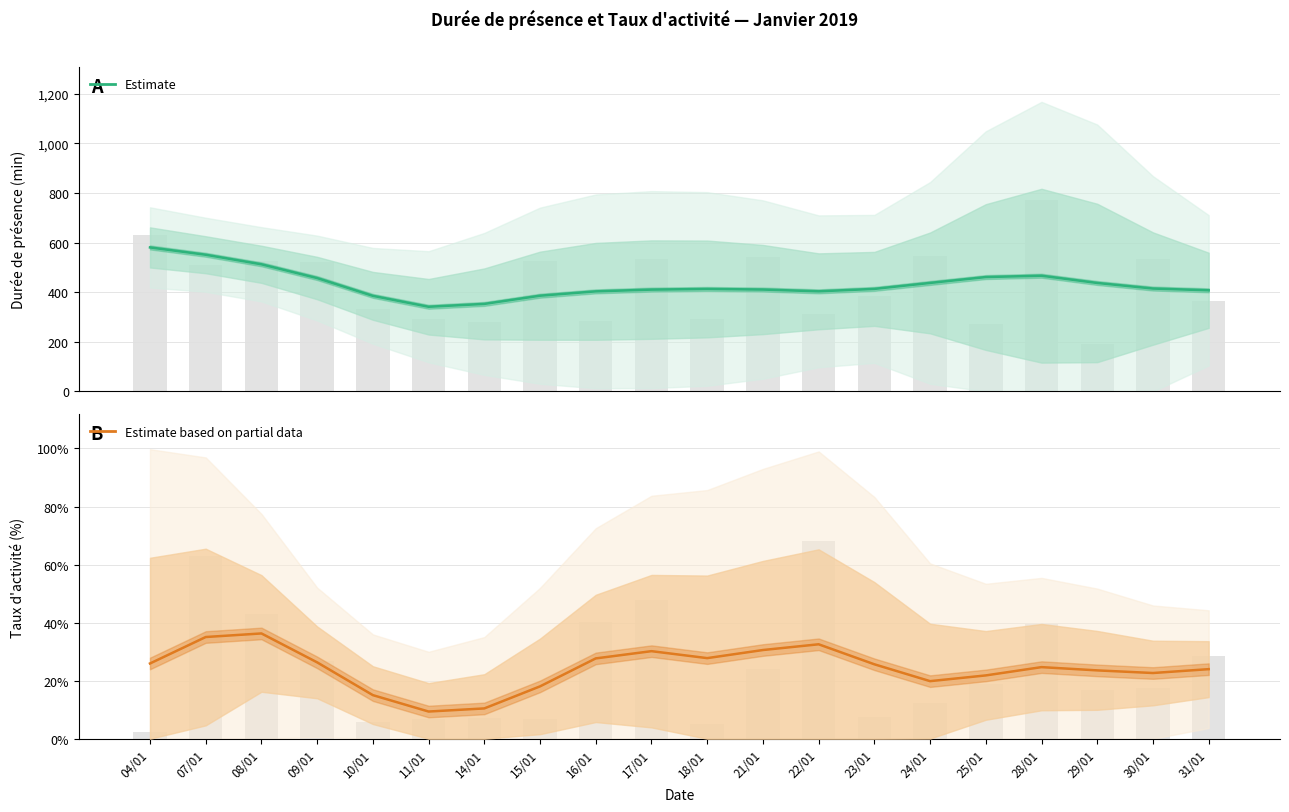

Which series has the largest range (max minus min)?

Estimate